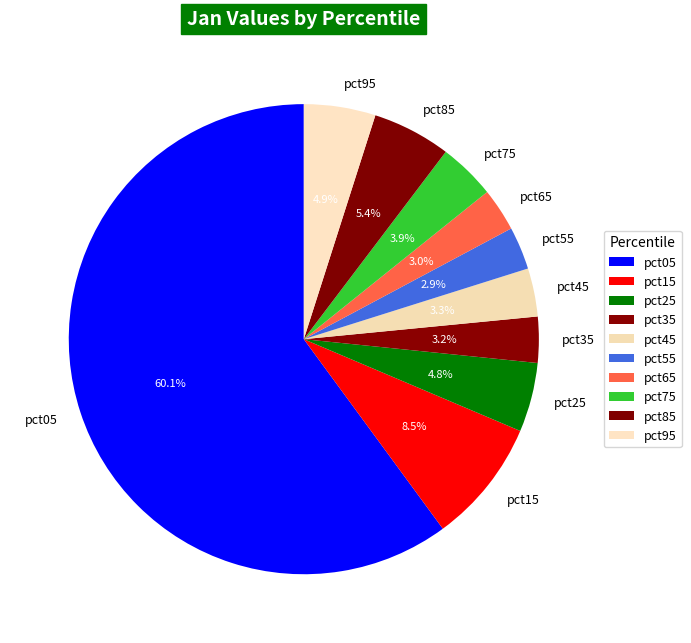

True or false: pct85 accounts for 13% of the total.

False